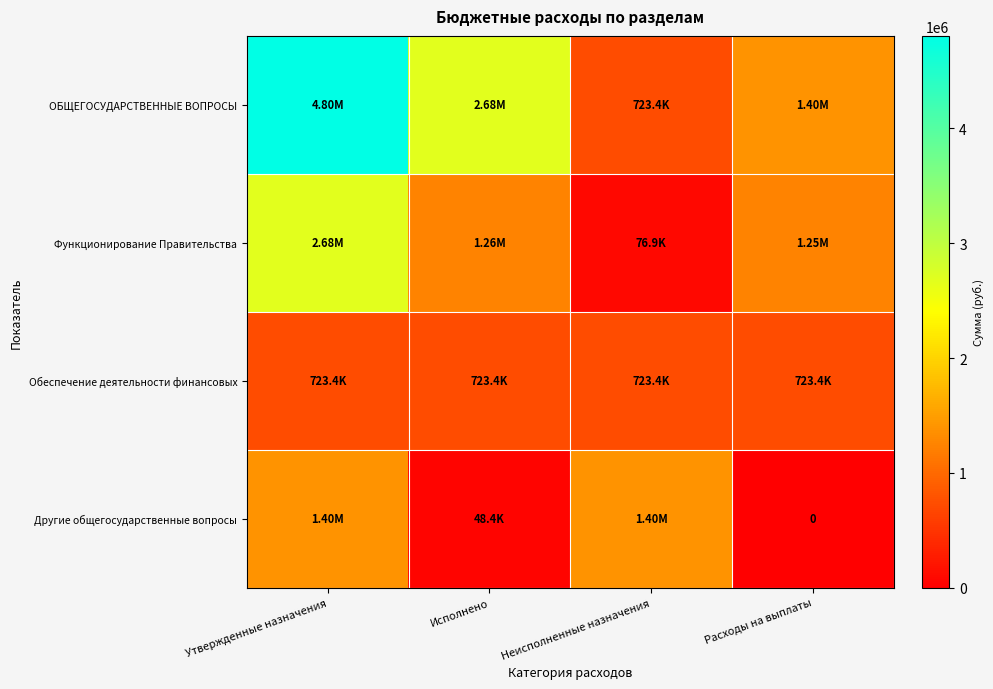

At which category does the chart reach its peak across all series?

Утвержденные назначения